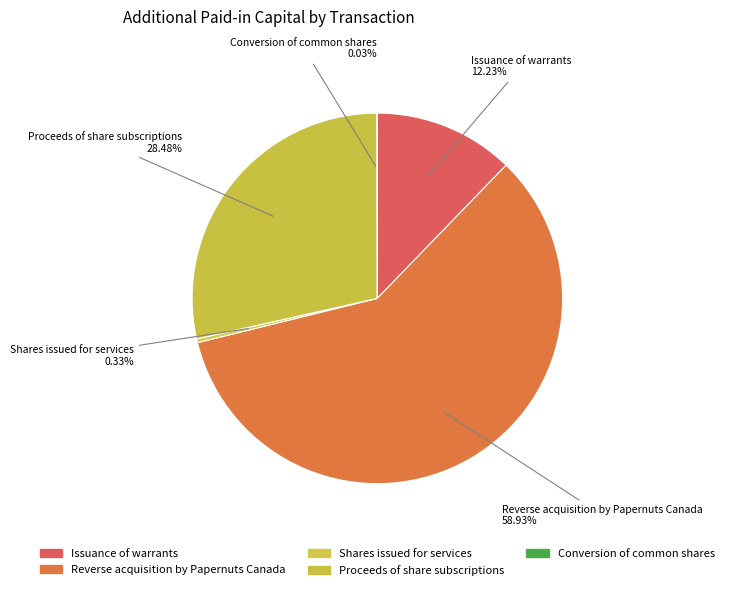

Which slice represents more than half of the pie?

Reverse acquisition by Papernuts Canada